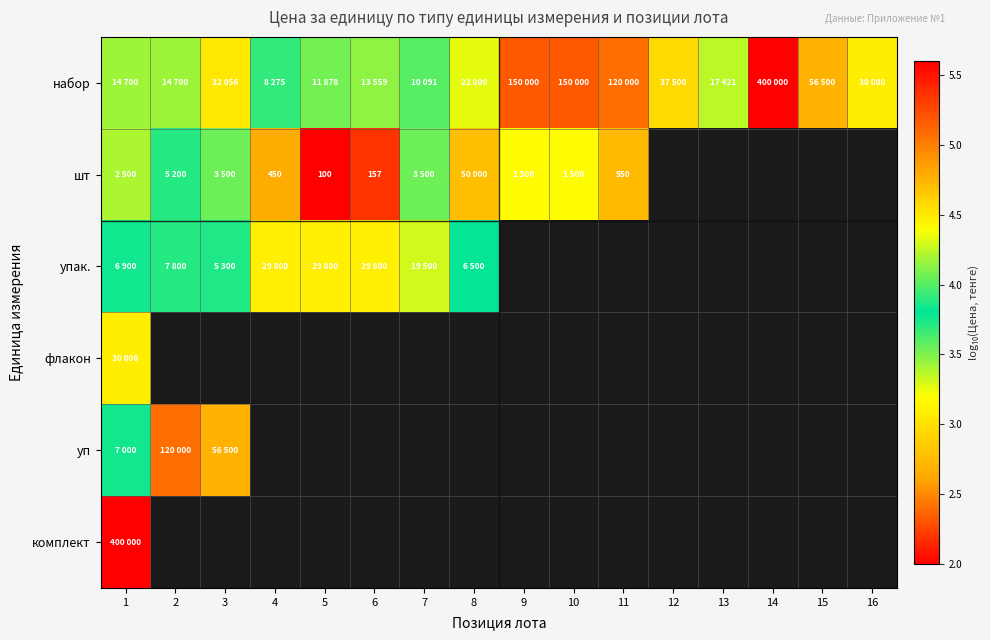

What is the sum of the набор values at 15 and 8?

9.1